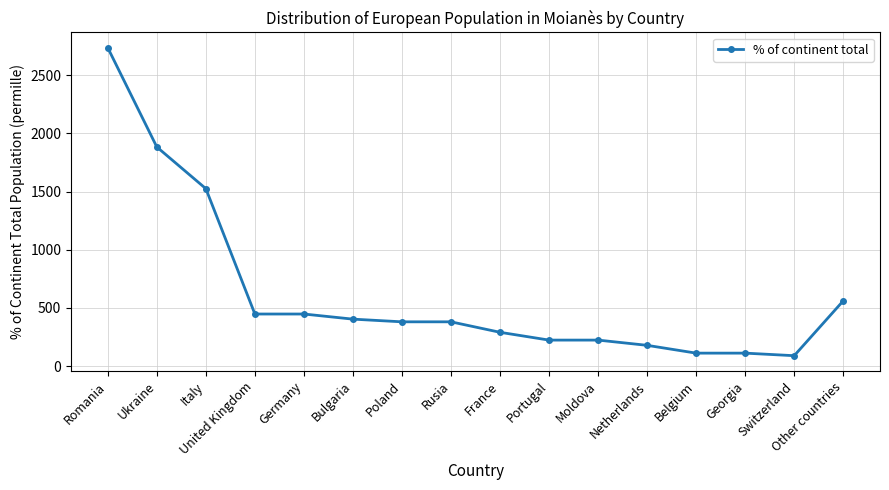

What is the smallest value displayed?

90